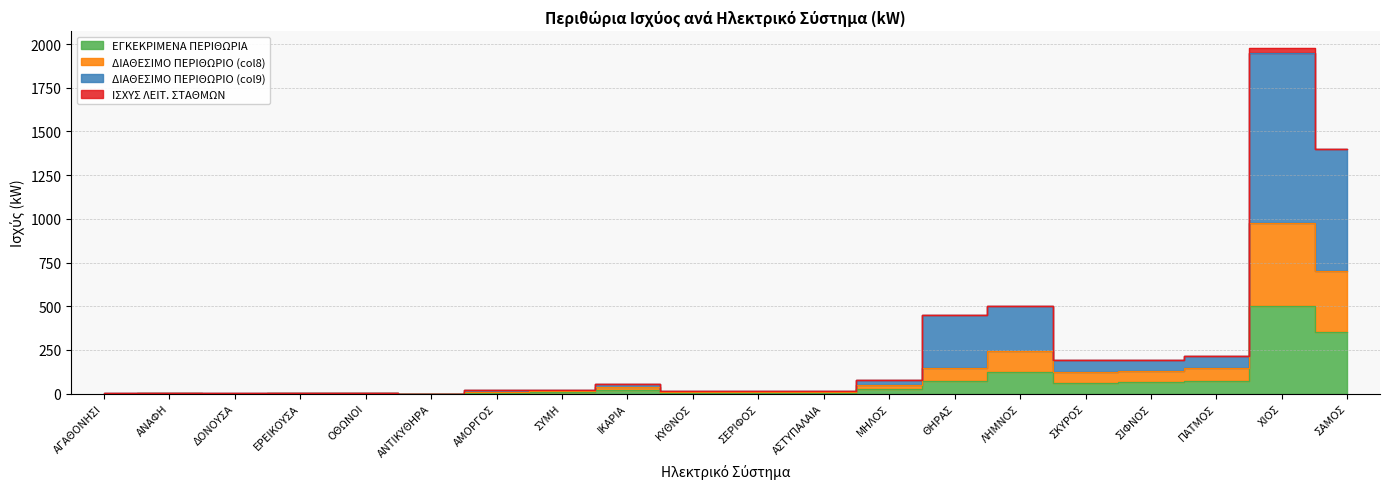

Which category has the lowest value across all series?

ΑΝΤΙΚΥΘΗΡΑ